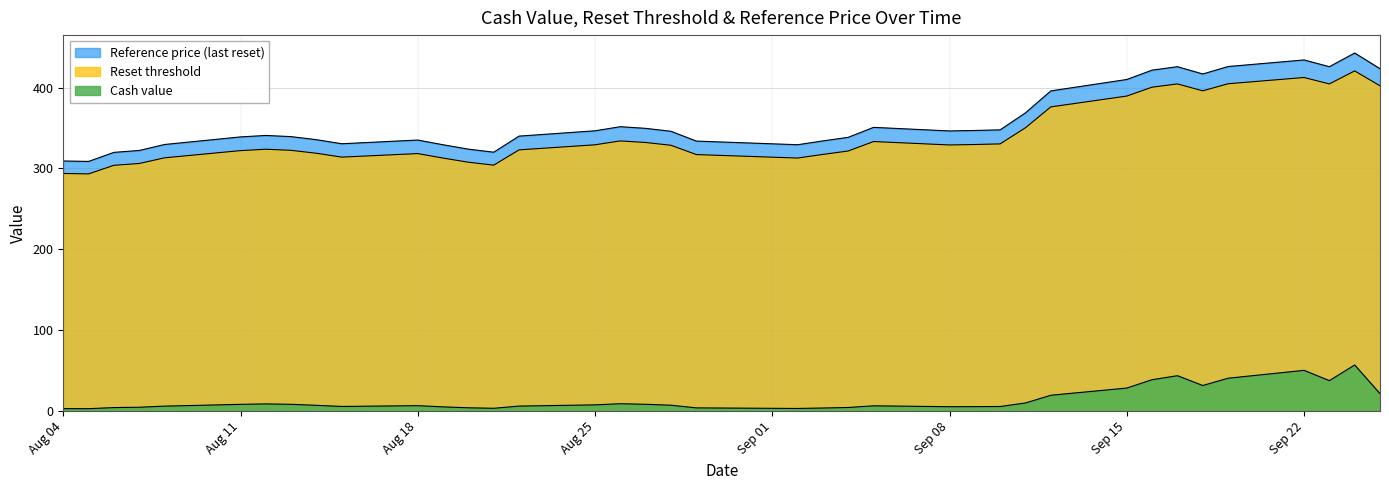

Where does the Cash value series first go above 7?

Aug 11